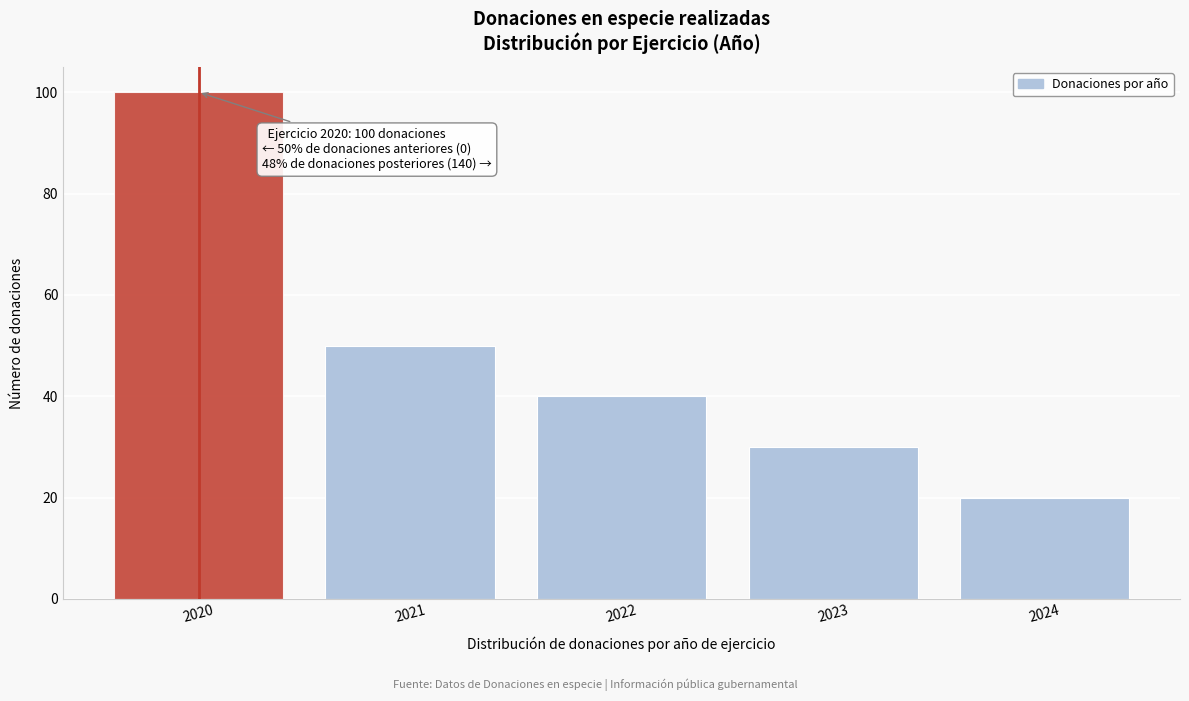

Which range on the x-axis has the tallest bar?

2019.5 to 2020.5